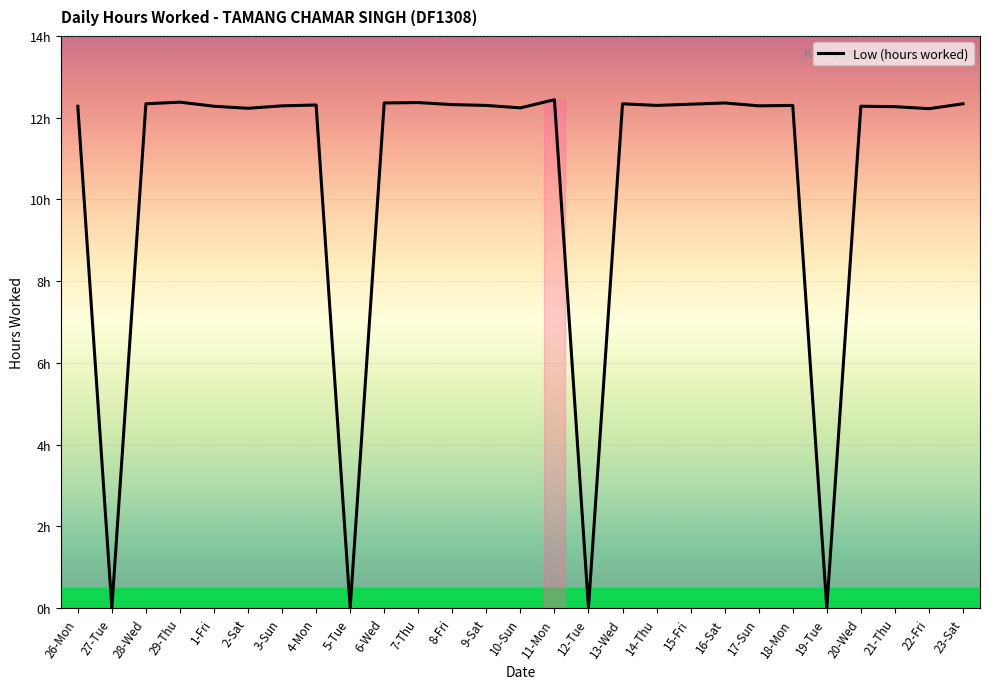

What is the maximum value shown in the chart?

12.4